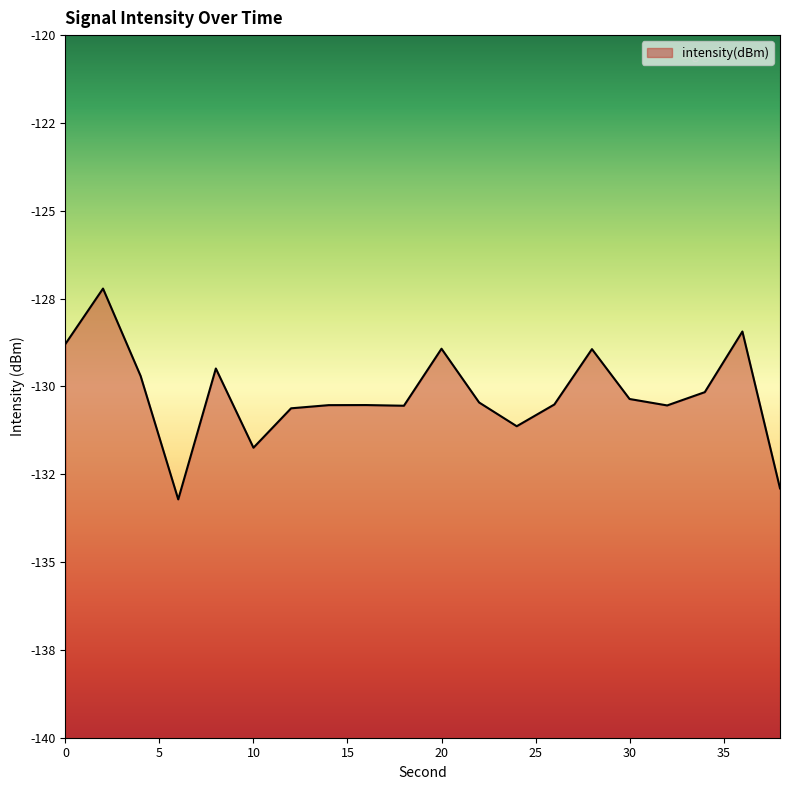

How many points are lower than both their immediate neighbors (excluding endpoints)?

5